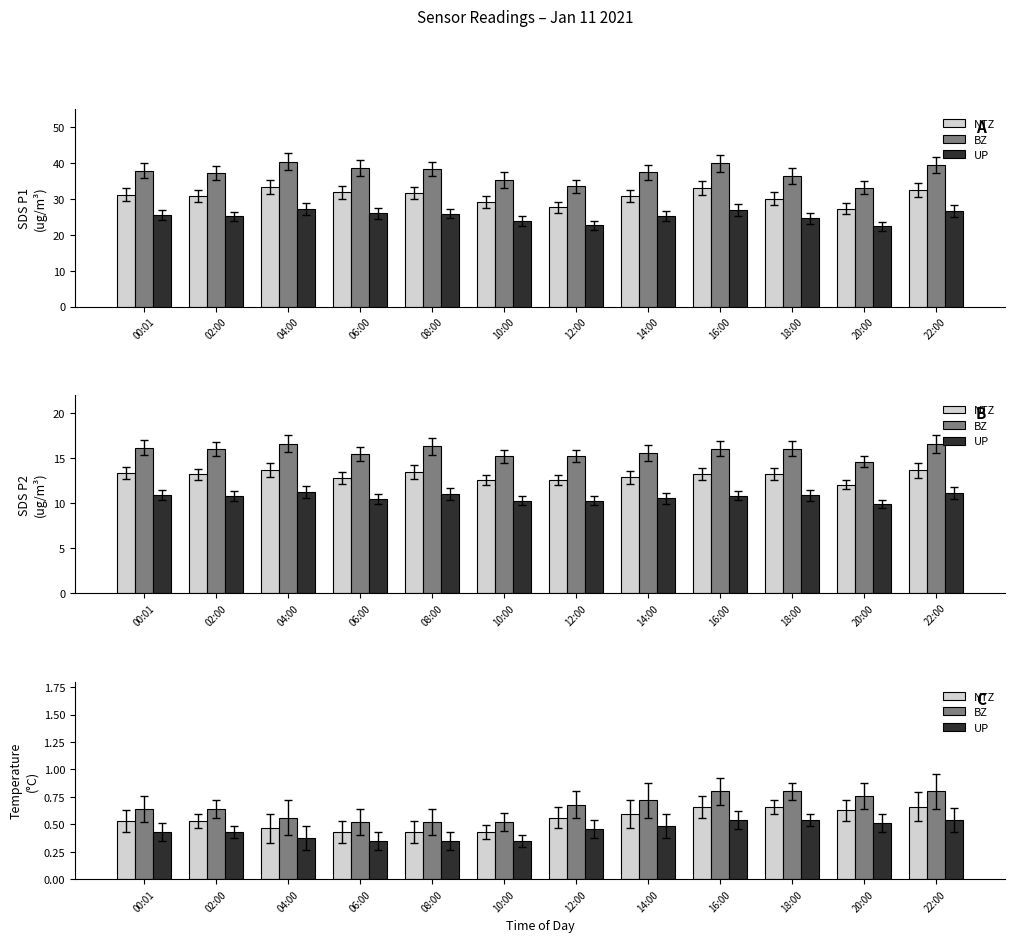

What is the difference between the UP values at 10:00 and 20:00?

0.2